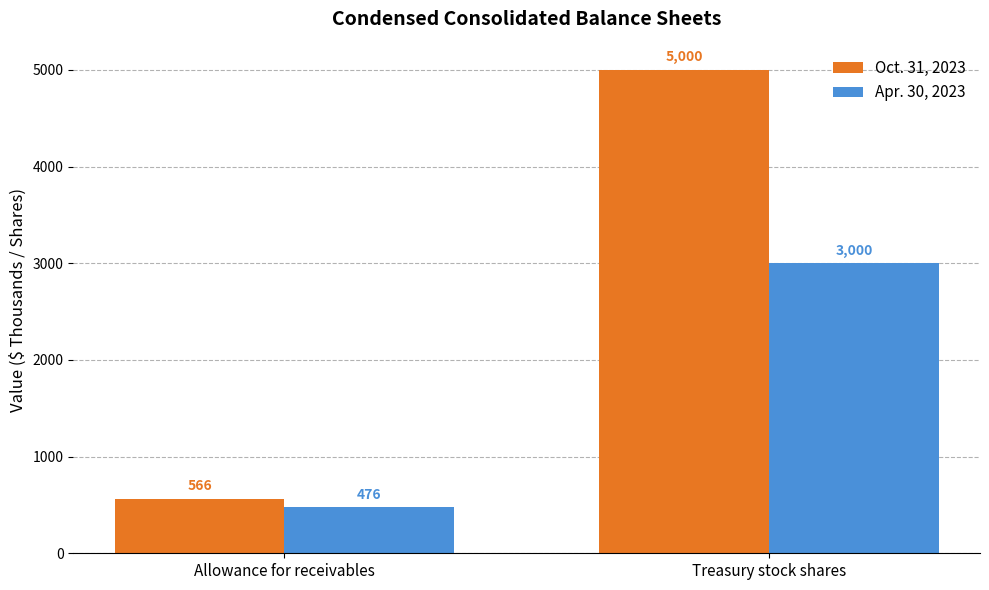

Between Allowance for receivables and Treasury stock shares, which series saw the biggest shift?

Oct. 31, 2023